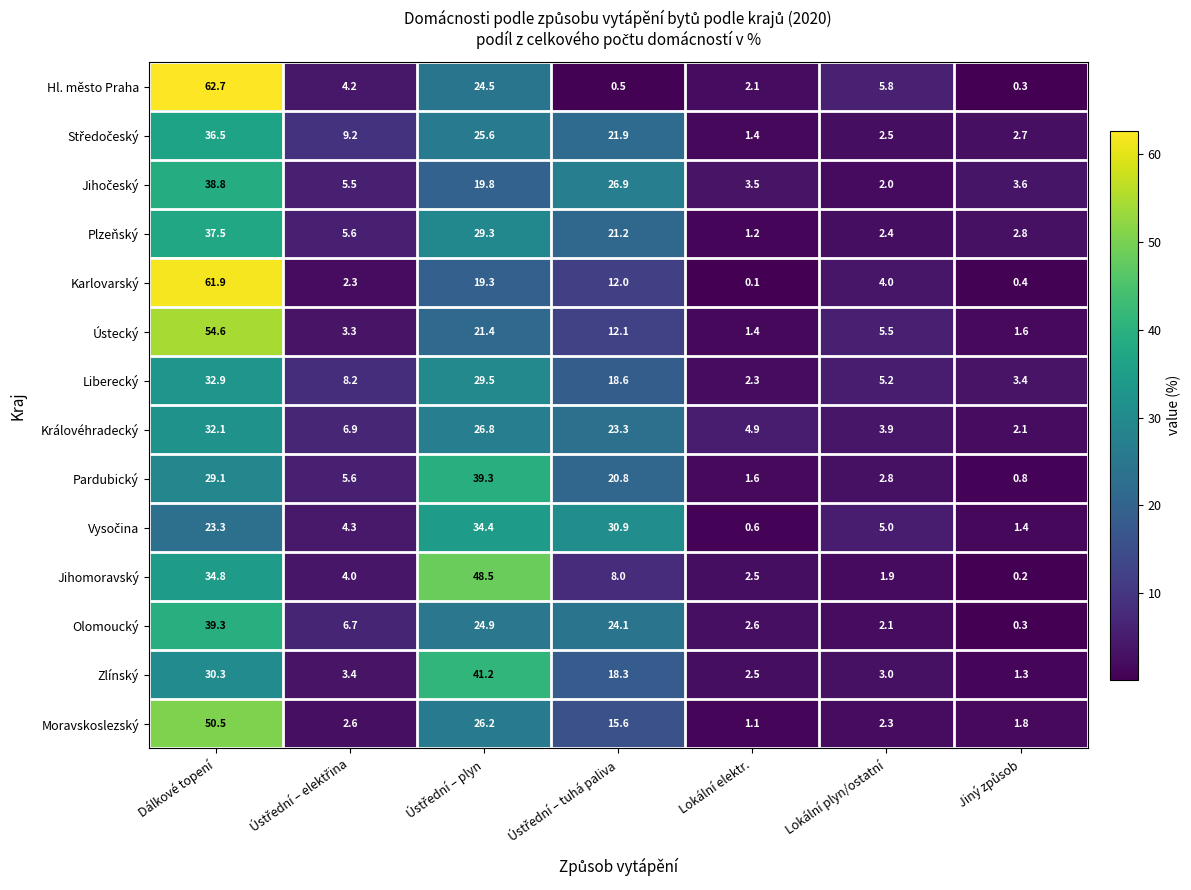

Which category has the lowest value across all series?

Lokální elektr.